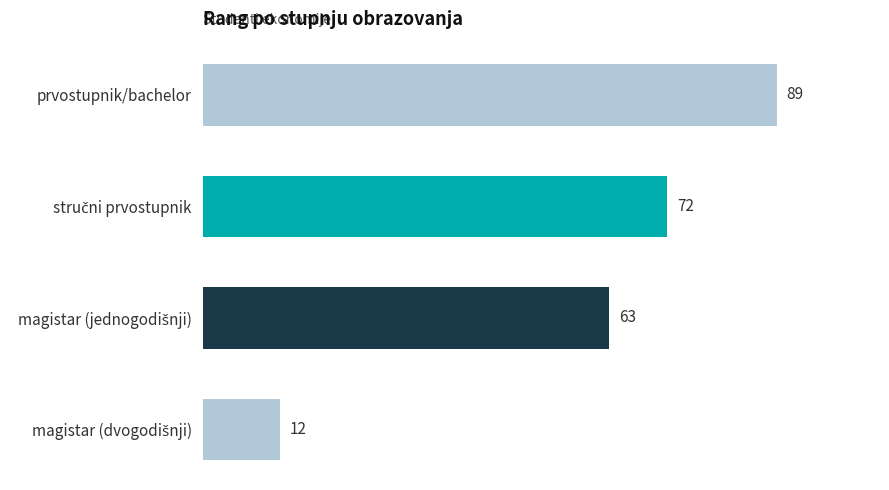

What is the difference between the second highest and second lowest values?

9